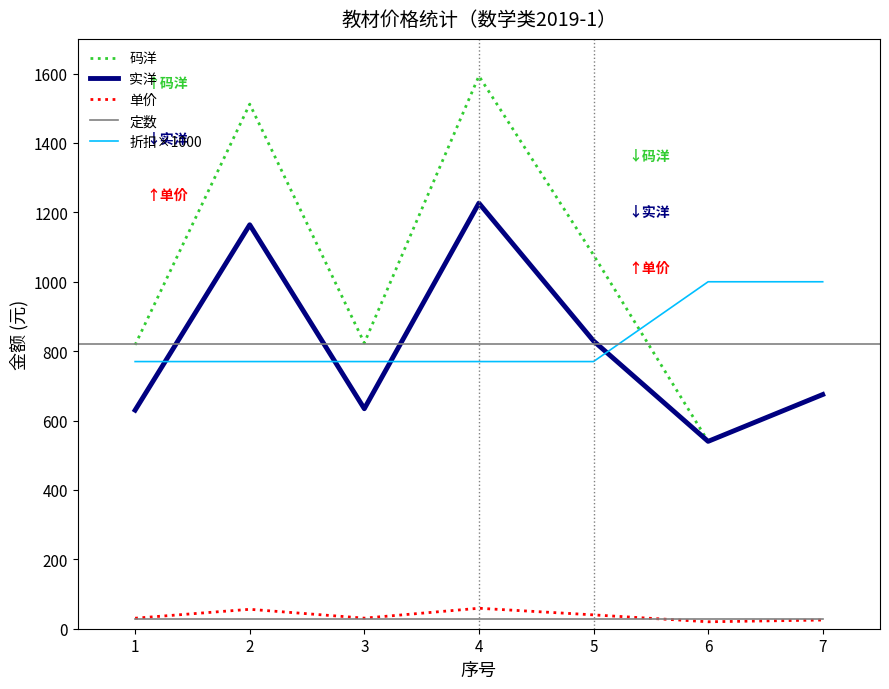

Rank the series by their maximum value, from lowest to highest.

定数, 单价, 折扣×1000, 实洋, 码洋